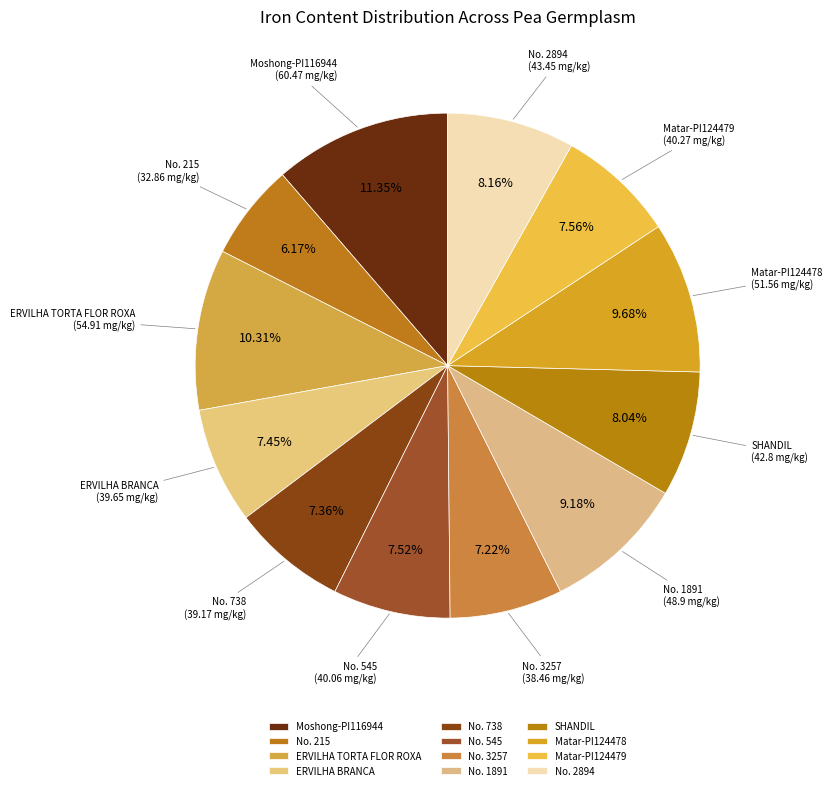

The No. 738 slice represents 21% of the pie. True or false?

False